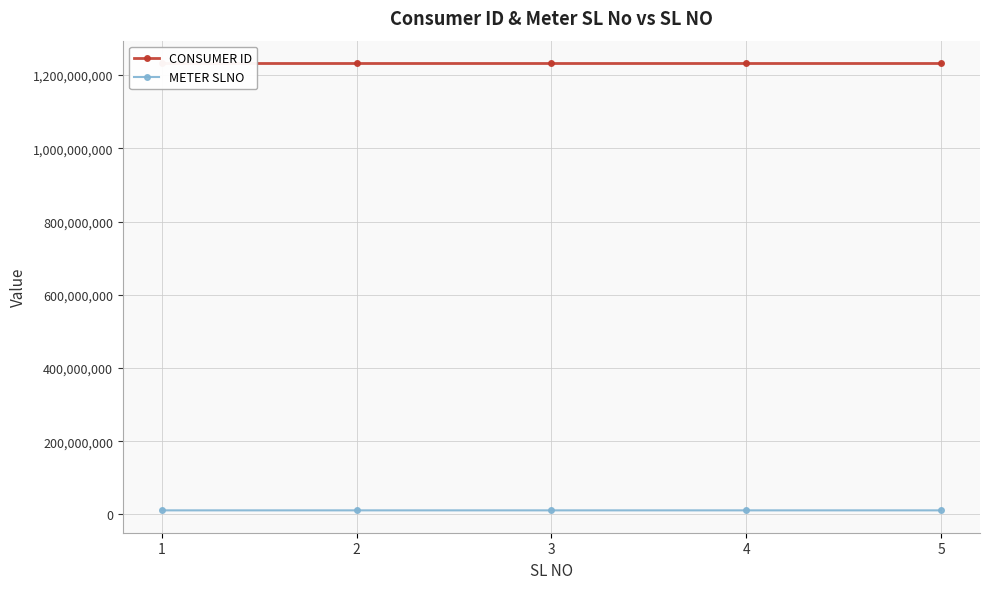

True or false: CONSUMER ID and METER SLNO cross at least once.

False